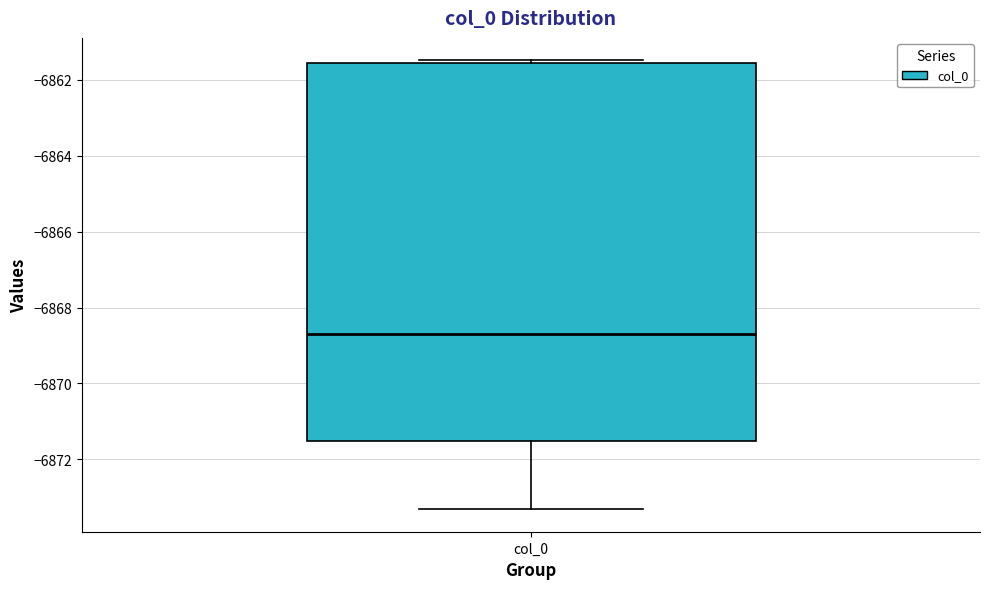

Read this box plot against the y-axis: the position of the median line, the range covered by the box, and the ends of both whiskers. The values are not printed on the chart, so give them approximately, as read against the axis.

median -6868.6, box -6871.6 to -6861.6, whiskers -6873.4 to -6861.4